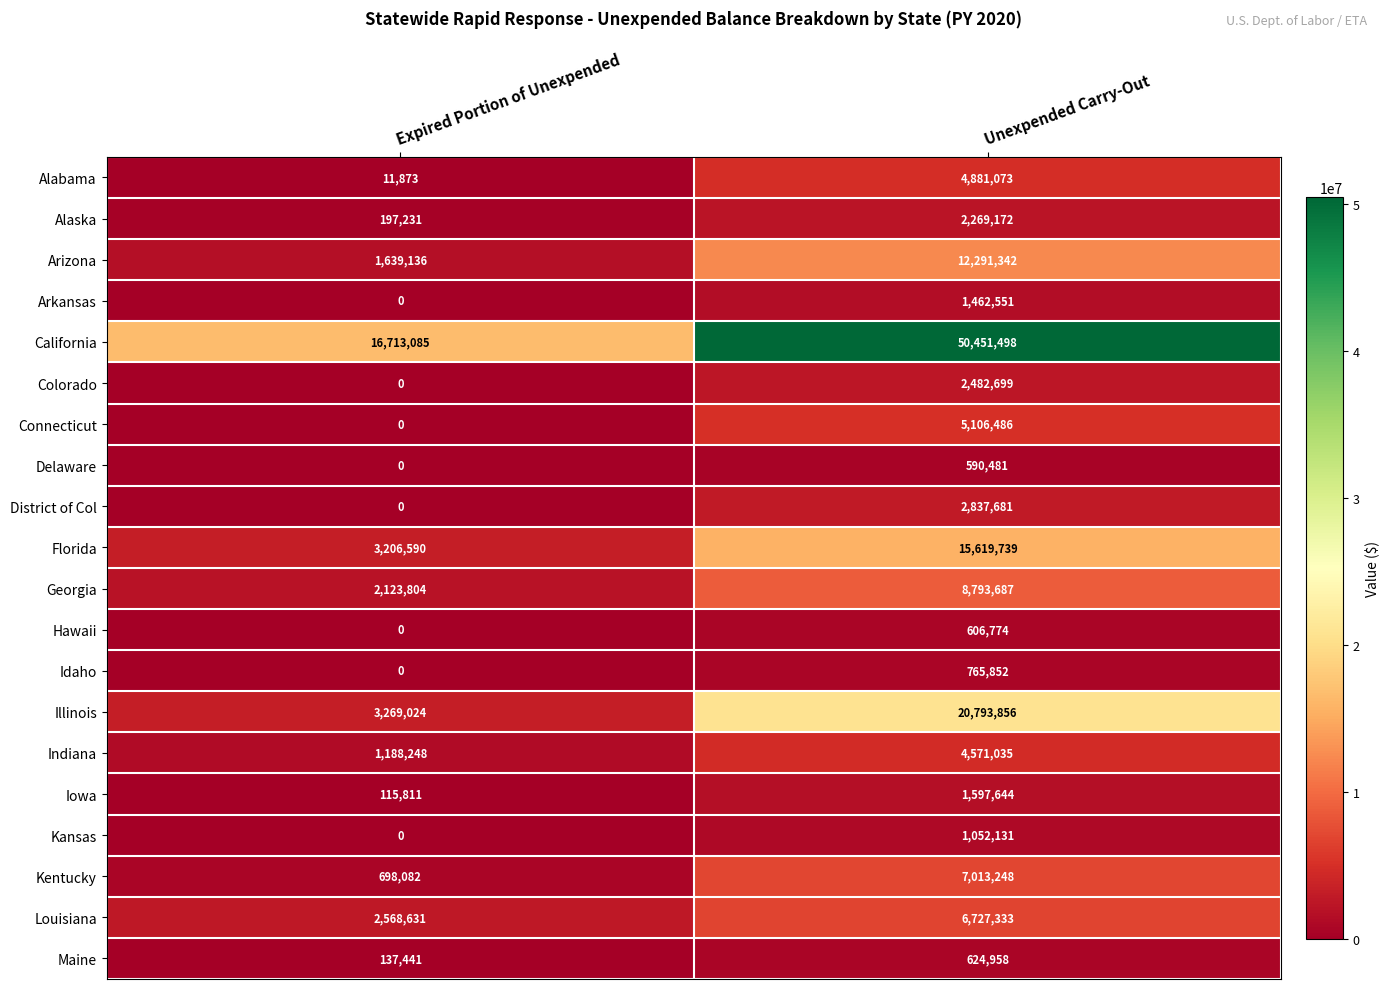

List the labels in order of Kansas value, largest first.

Unexpended Carry-Out, Expired Portion of Unexpended